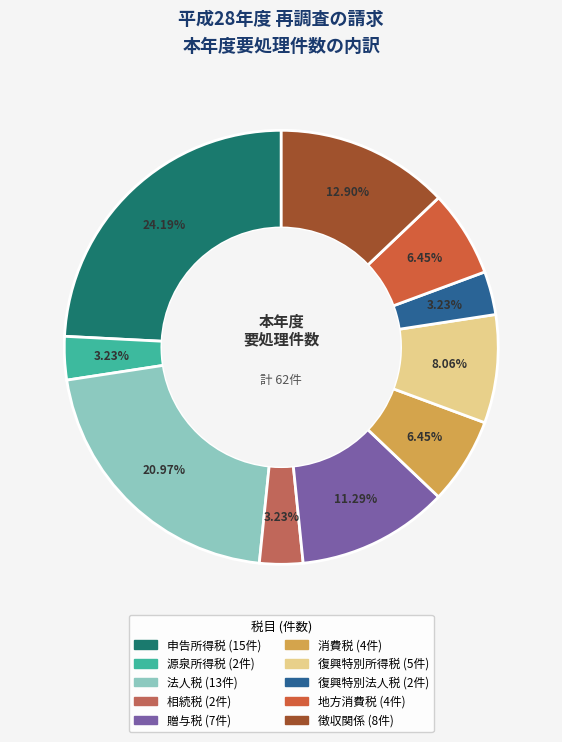

What is the change in value from 申告所得税 to 源泉所得税?

-13